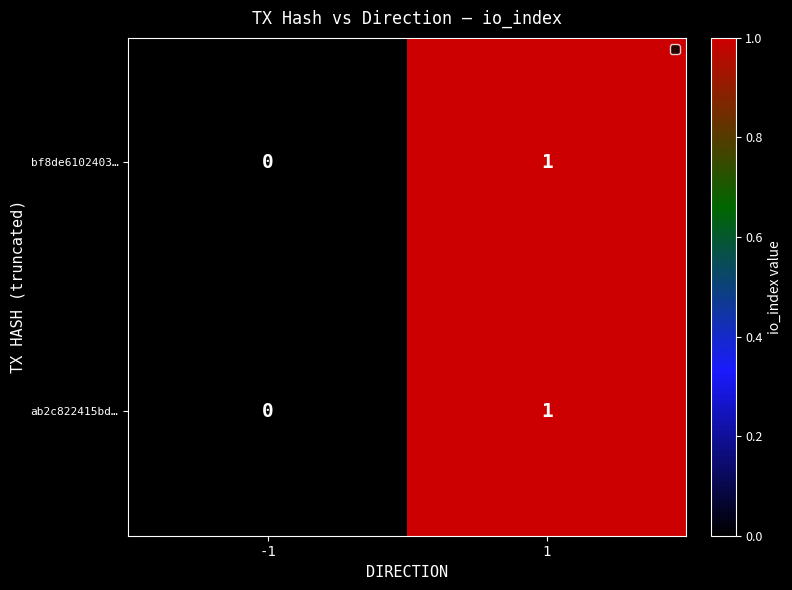

How many data points does each series have?

2